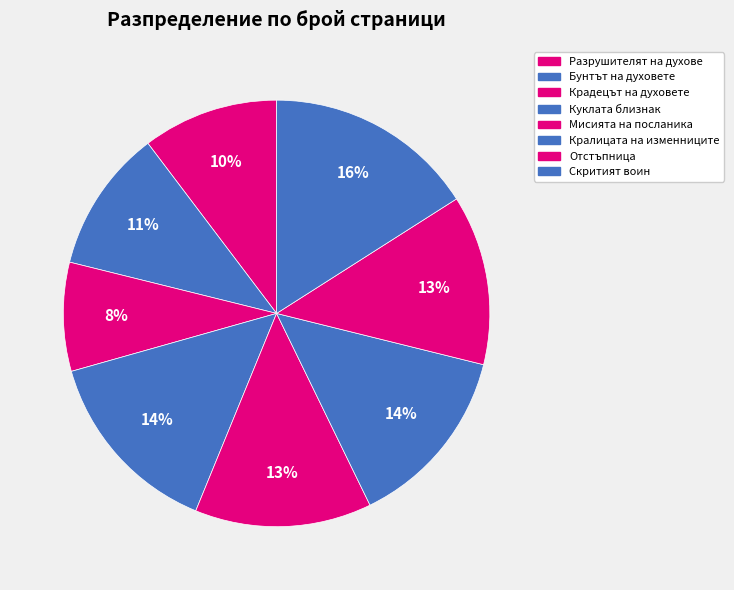

Is there any slice that represents more than half of the pie?

No